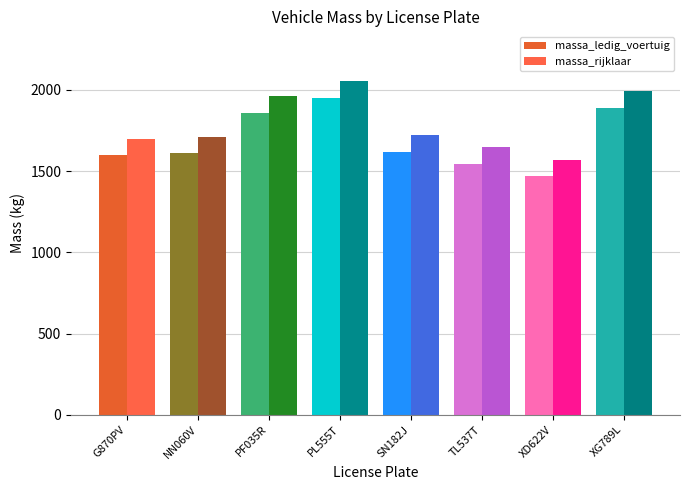

True or false: massa_ledig_voertuig has a value of 1890 at XG789L.

True